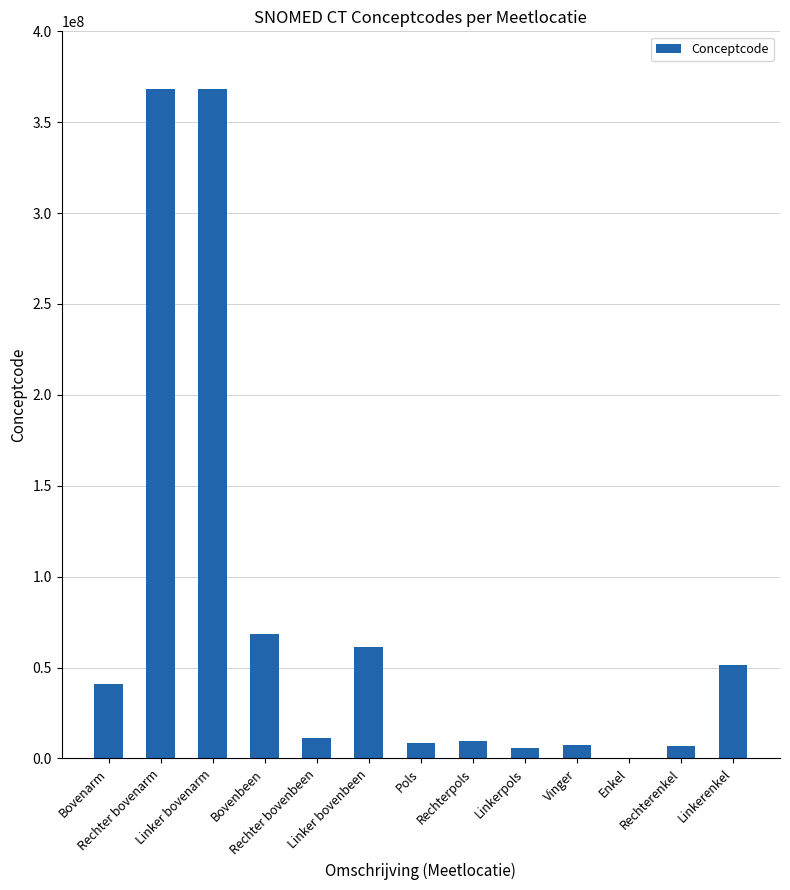

What is the maximum value shown in the chart?

368209003